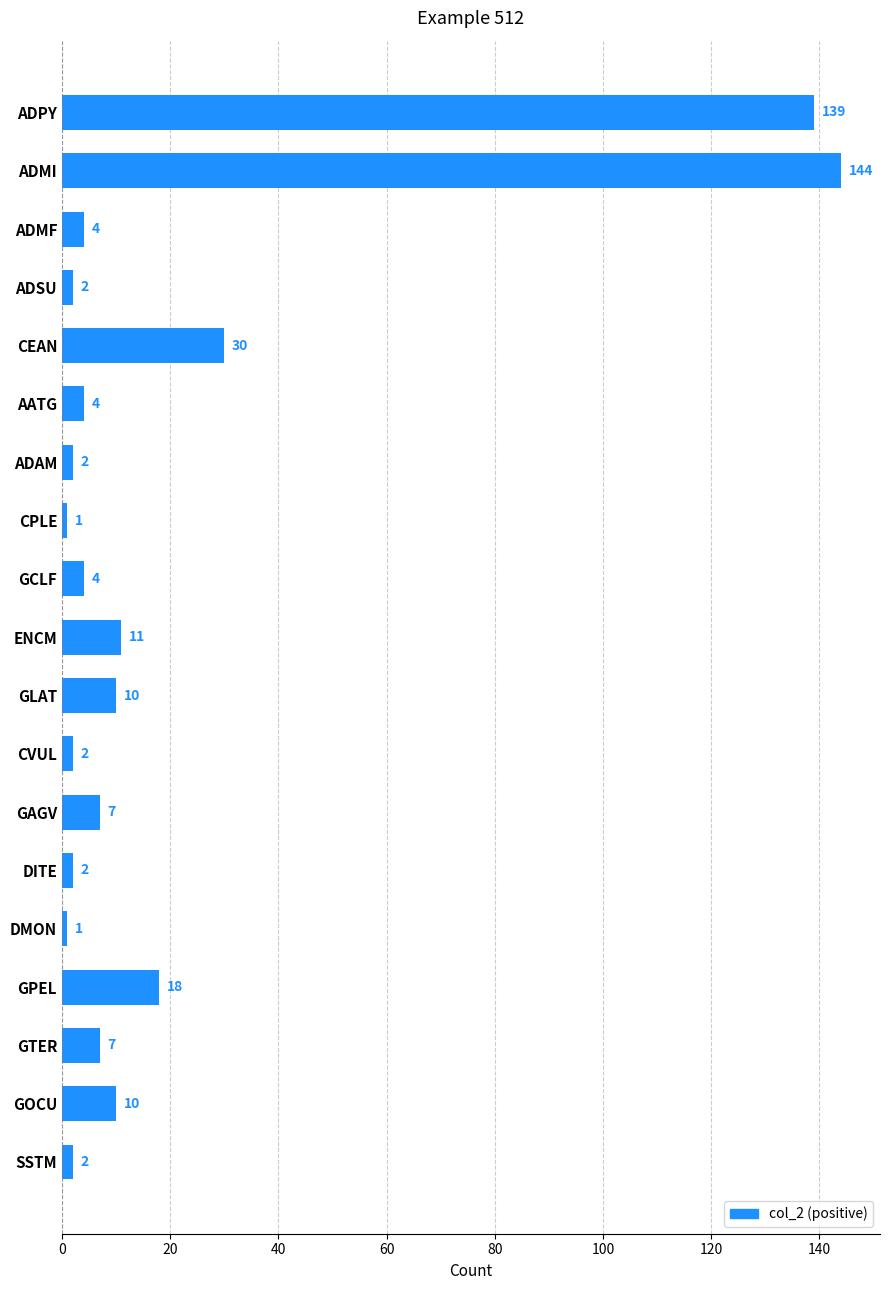

What is the difference between the second highest and second lowest values?

138